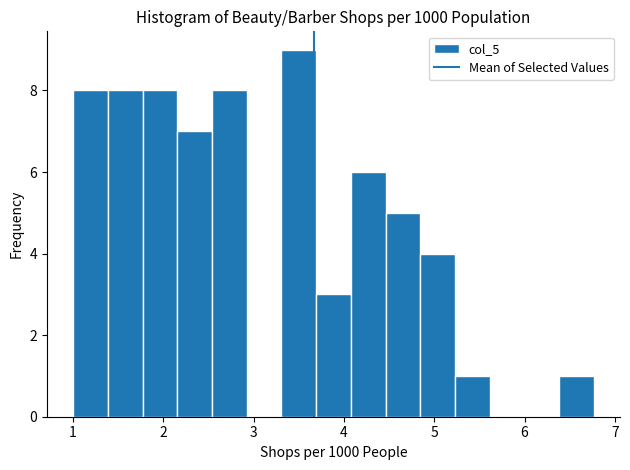

Read against the x-axis, roughly where is the centre of the tallest bar?

3.5